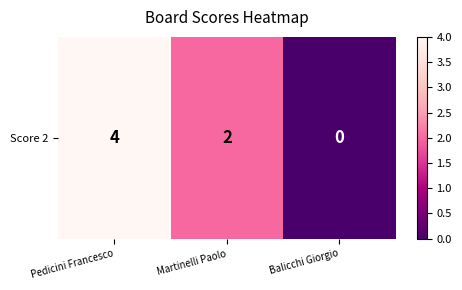

Reading left to right, list all the values displayed in this chart.

Pedicini Francesco=4	Martinelli Paolo=2	Balicchi Giorgio=0